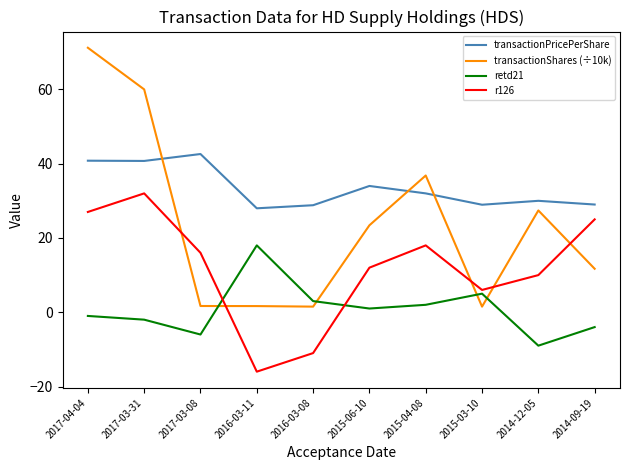

How many values in r126 are above zero?

8